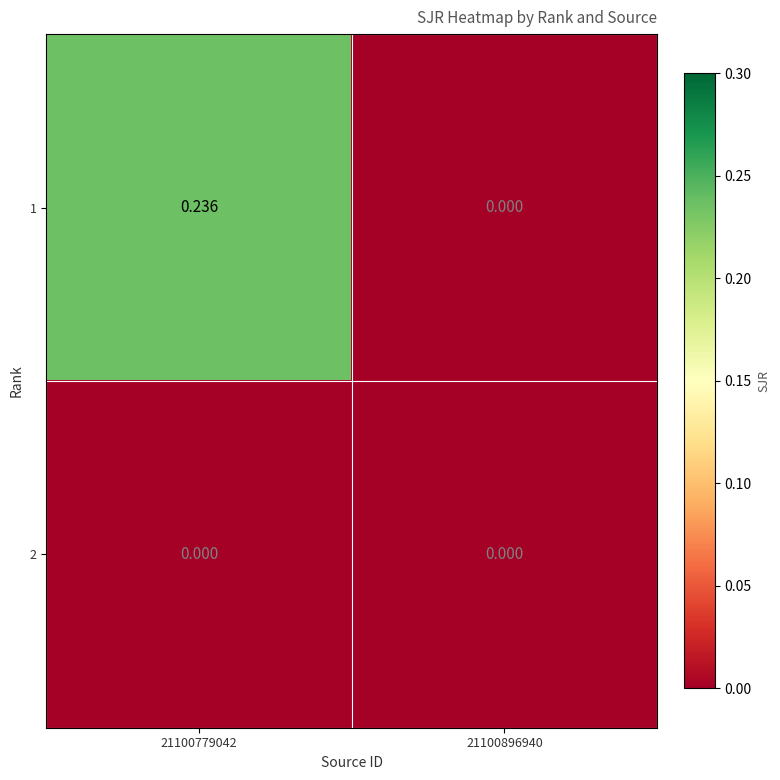

Is the value of 1 at 21100779042 greater than the value of 2 at 21100896940?

Yes